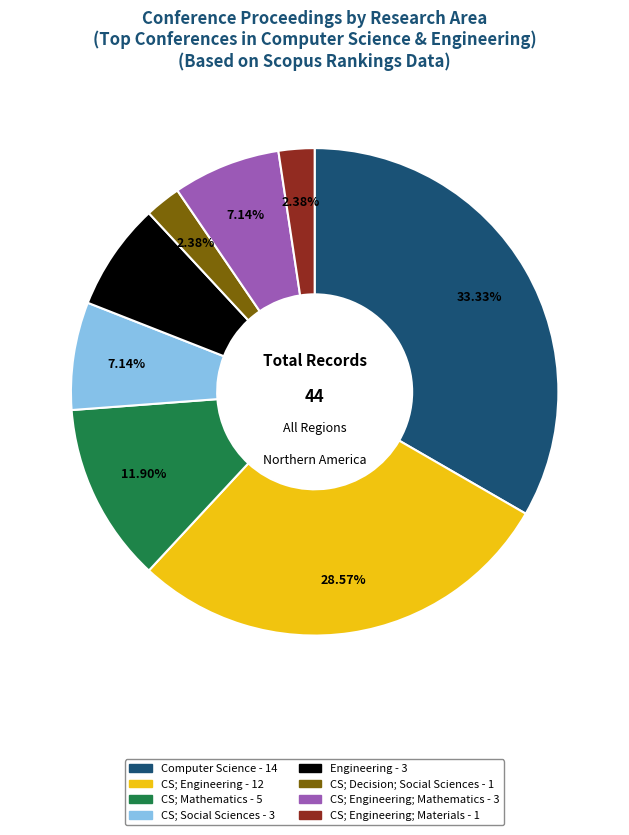

Is there a majority slice in this chart?

No